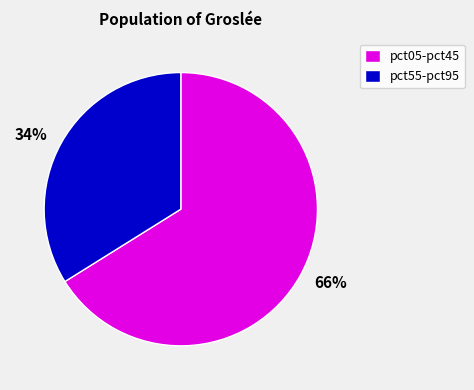

How many slices are in this pie chart?

2